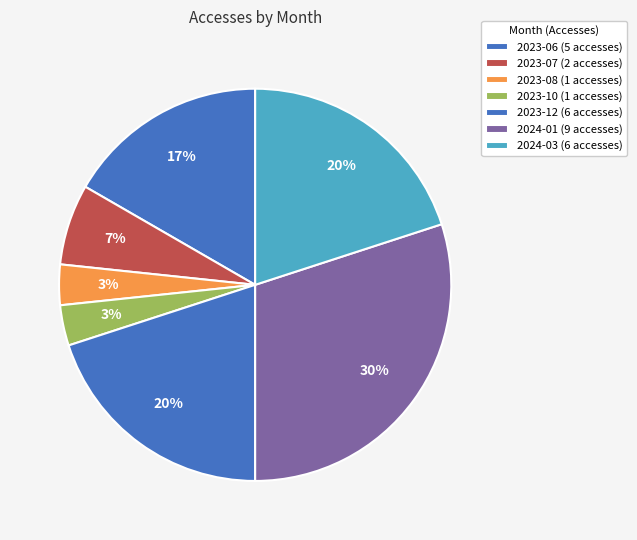

How many slices are in this pie chart?

7